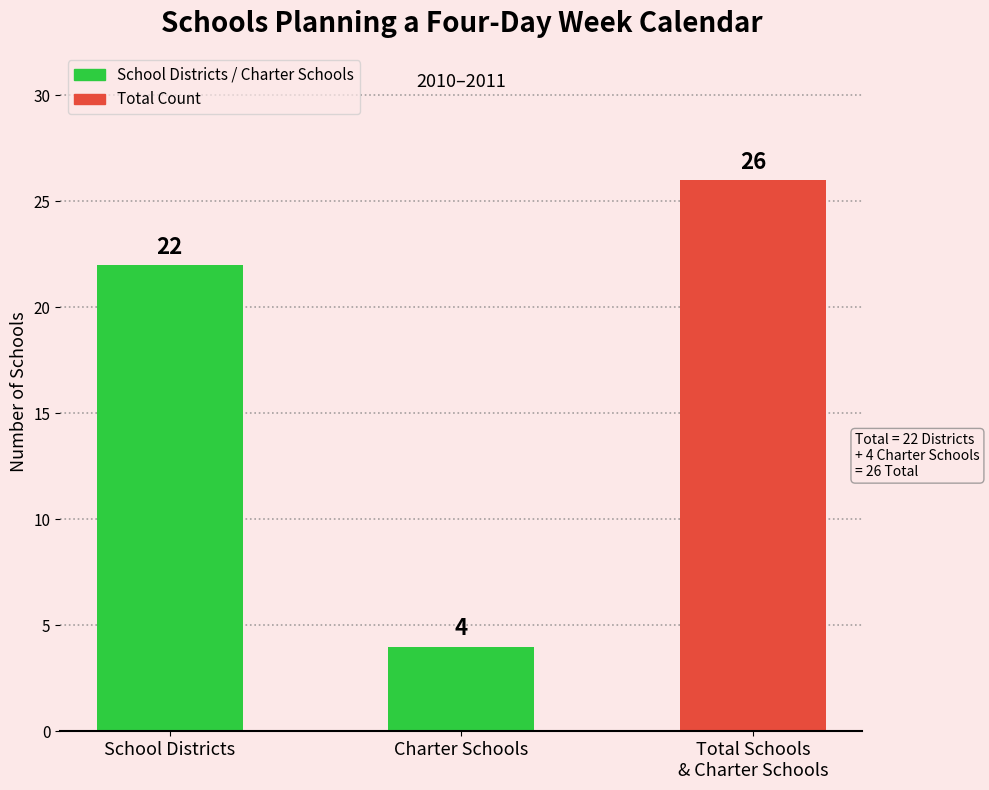

Which label corresponds to the largest value in the chart?

Total Schools
& Charter Schools